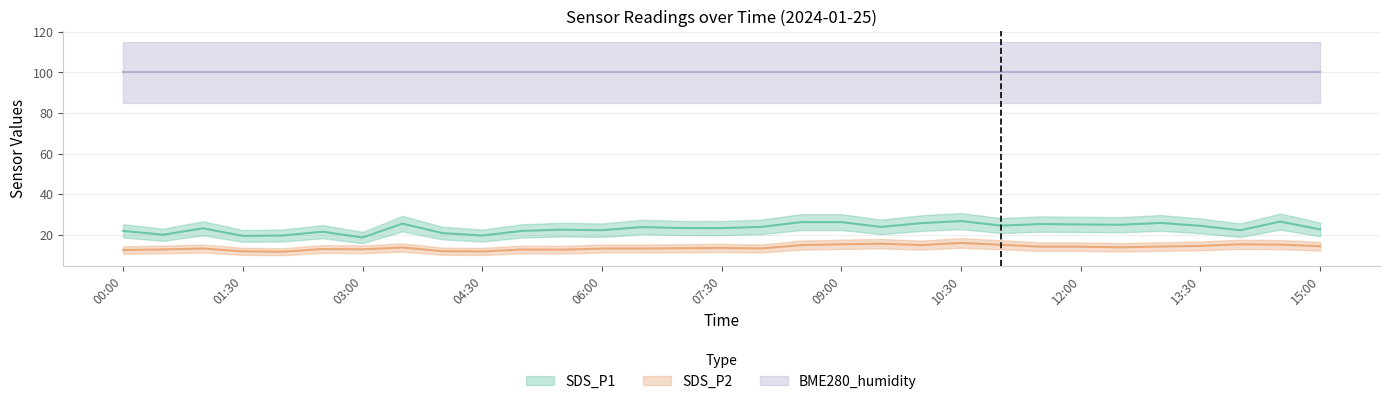

What is the difference between the SDS_P2 values at 02:30 and 15:00?

1.4